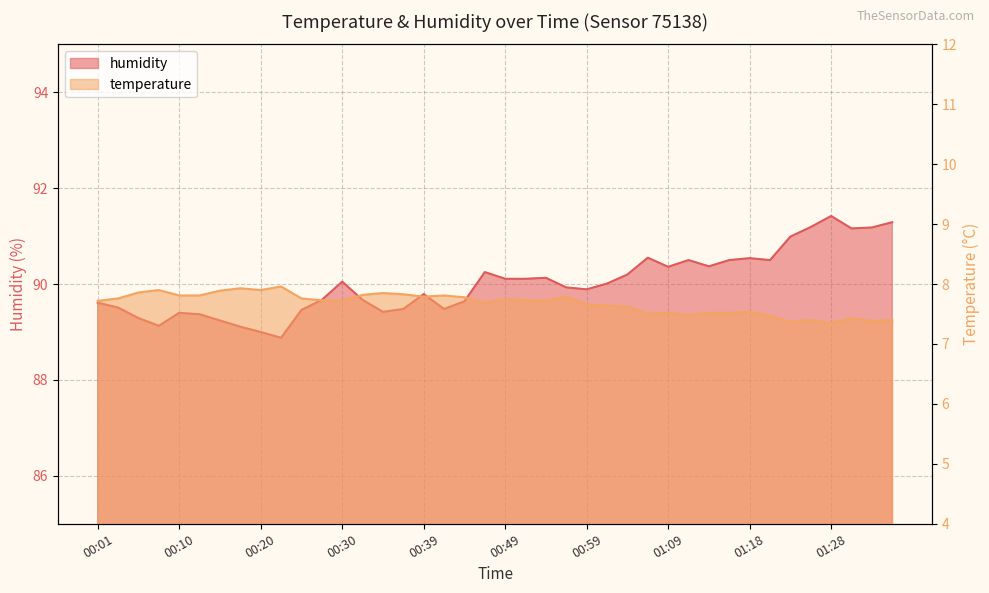

Reading left to right, extract all data points from this chart.

temperature: 7.7	7.8	7.9	7.9	7.8	7.8	7.9	7.9	7.9	8.0	7.8	7.7	7.7	7.8	7.8	7.8	7.8	7.8	7.8	7.7	7.8	7.7	7.7	7.8	7.7	7.6	7.6	7.5	7.5	7.5	7.5	7.5	7.5	7.5	7.4	7.4	7.3	7.4	7.4	7.4
humidity: 89.6	89.5	89.3	89.1	89.4	89.4	89.2	89.1	89.0	88.9	89.5	89.7	90.0	89.7	89.4	89.5	89.8	89.5	89.6	90.2	90.1	90.1	90.1	89.9	89.9	90.0	90.2	90.5	90.4	90.5	90.4	90.5	90.5	90.5	91.0	91.2	91.4	91.2	91.2	91.3